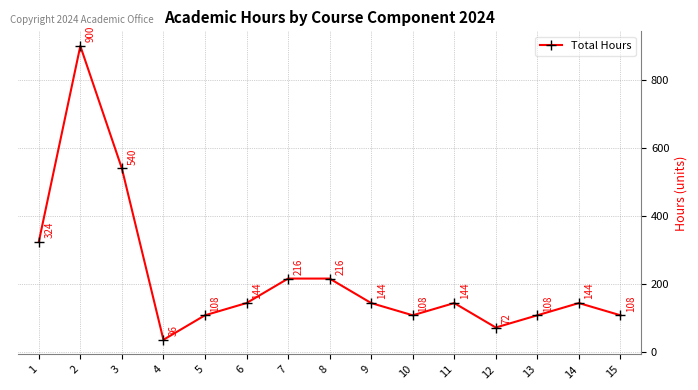

Reading left to right, extract all data points from this chart.

1=324	2=900	3=540	4=36	5=108	6=144	7=216	8=216	9=144	10=108	11=144	12=72	13=108	14=144	15=108